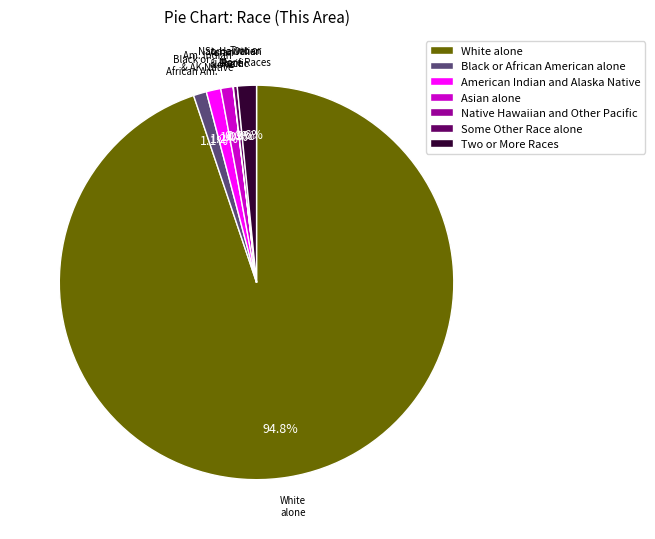

Which category has the biggest portion of the pie?

White alone